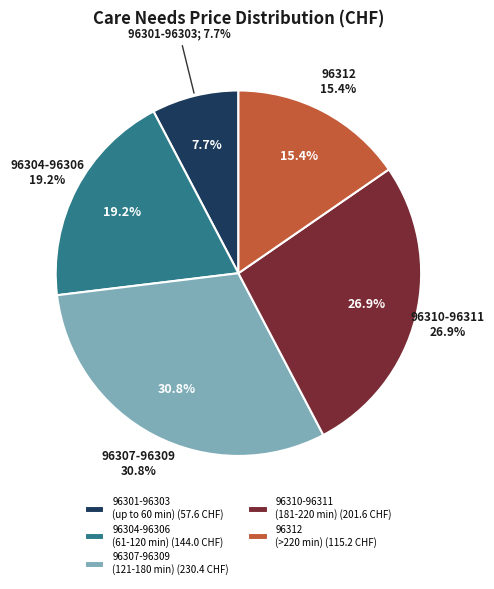

Combined, do 96310 and 96302 account for over 50%?

No